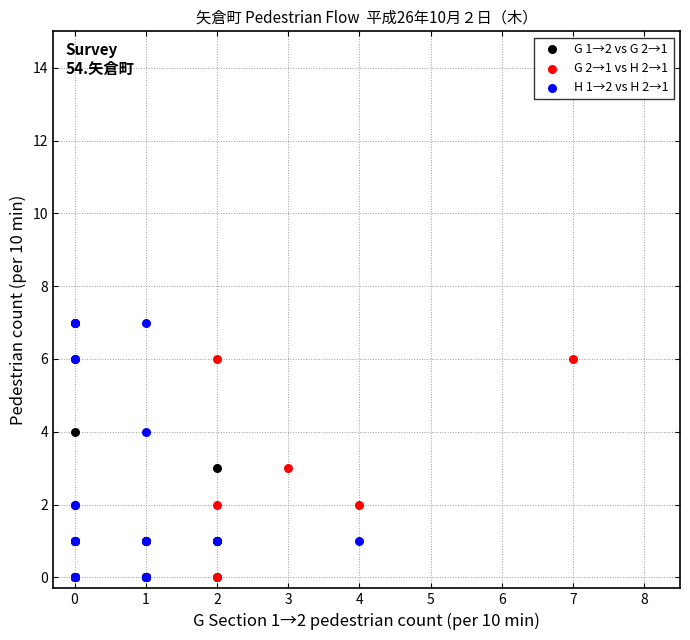

What are all the series names shown in the legend?

G 1→2 vs G 2→1, G 2→1 vs H 2→1, H 1→2 vs H 2→1